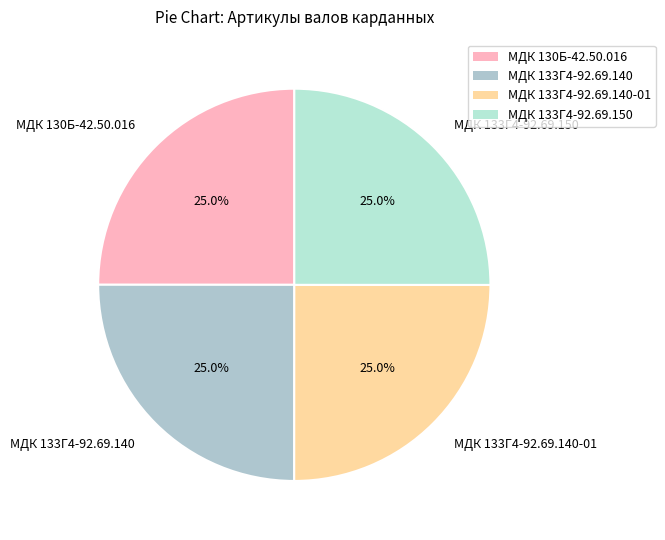

Is there a majority slice in this chart?

No